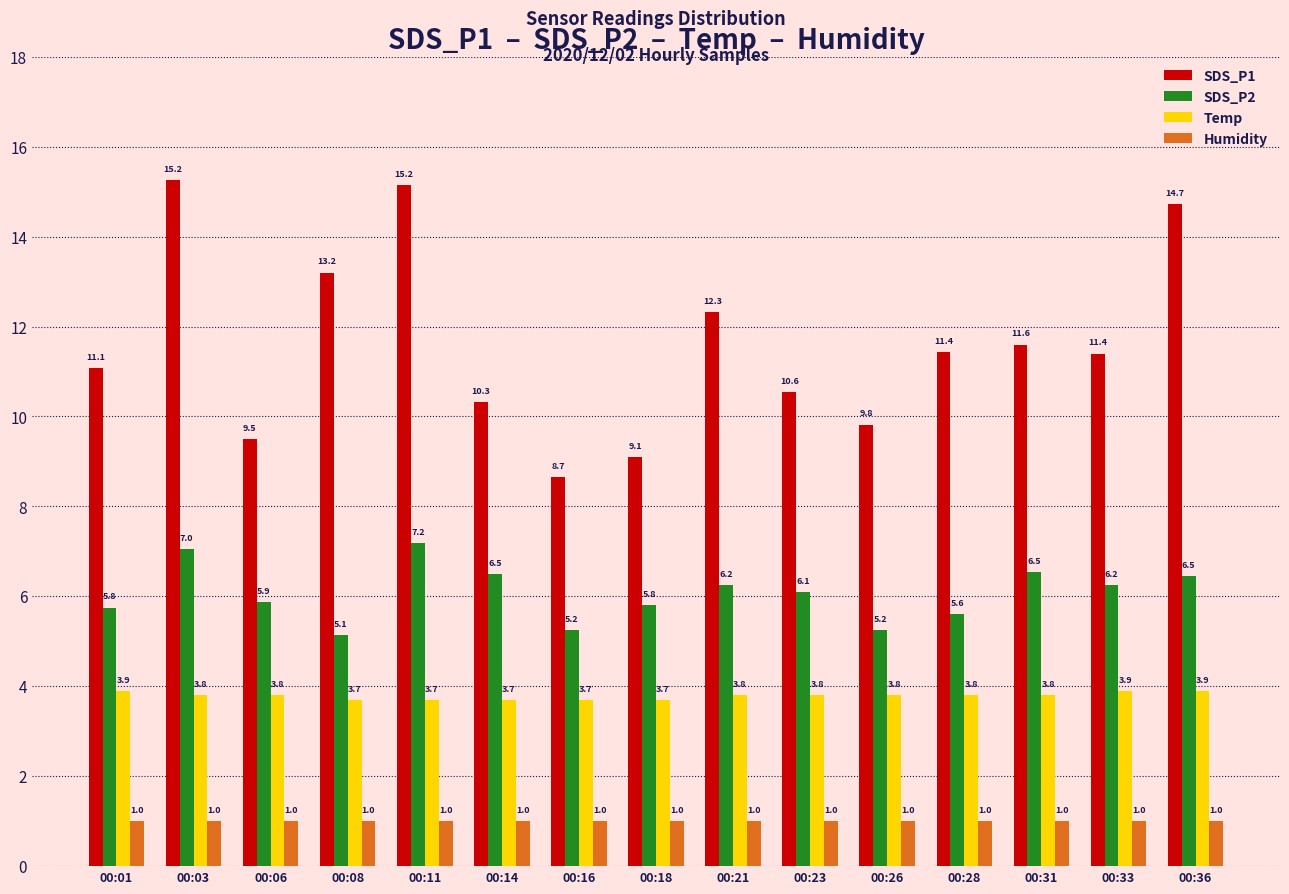

At 00:14, list the series in order from largest to smallest.

SDS_P1, SDS_P2, Temp, Humidity